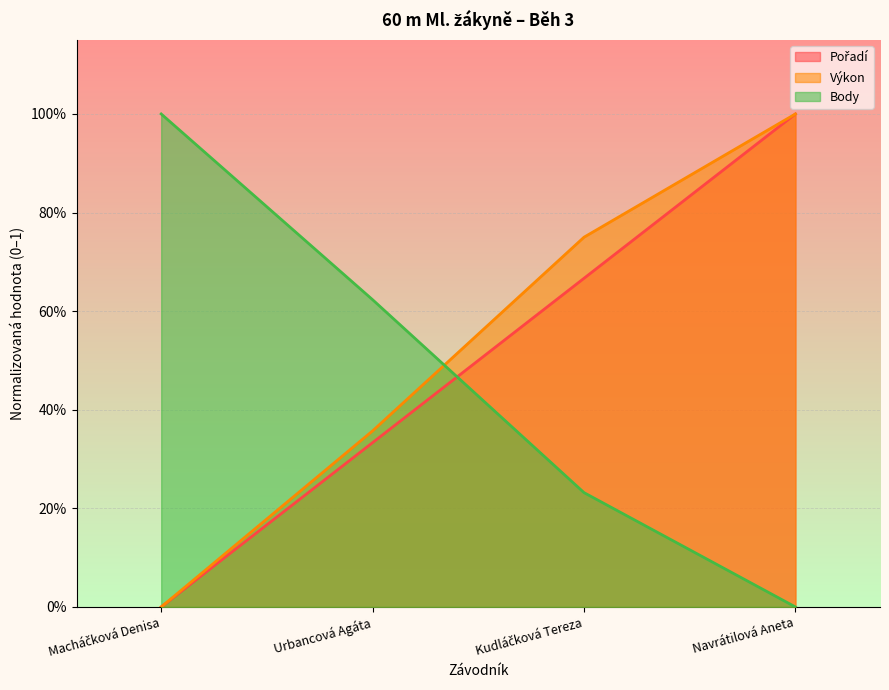

True or false: Pořadí has more than 1 points higher than both neighbors.

False